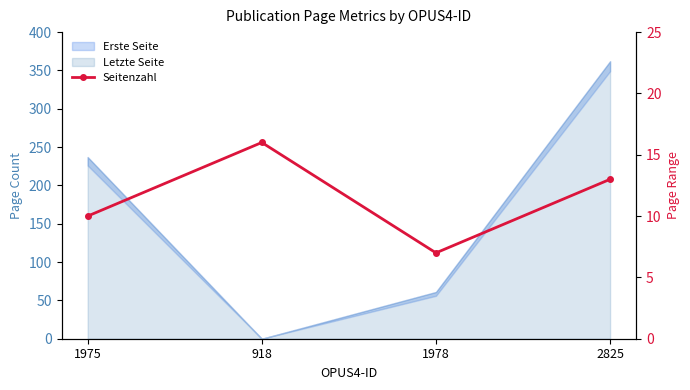

What position from the right is 1975?

4